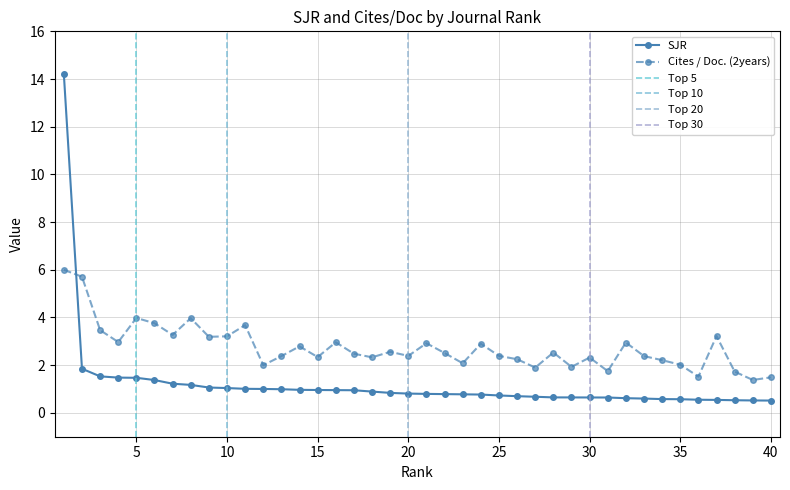

At which category does Cites / Doc. (2years) reach its first local valley?

4